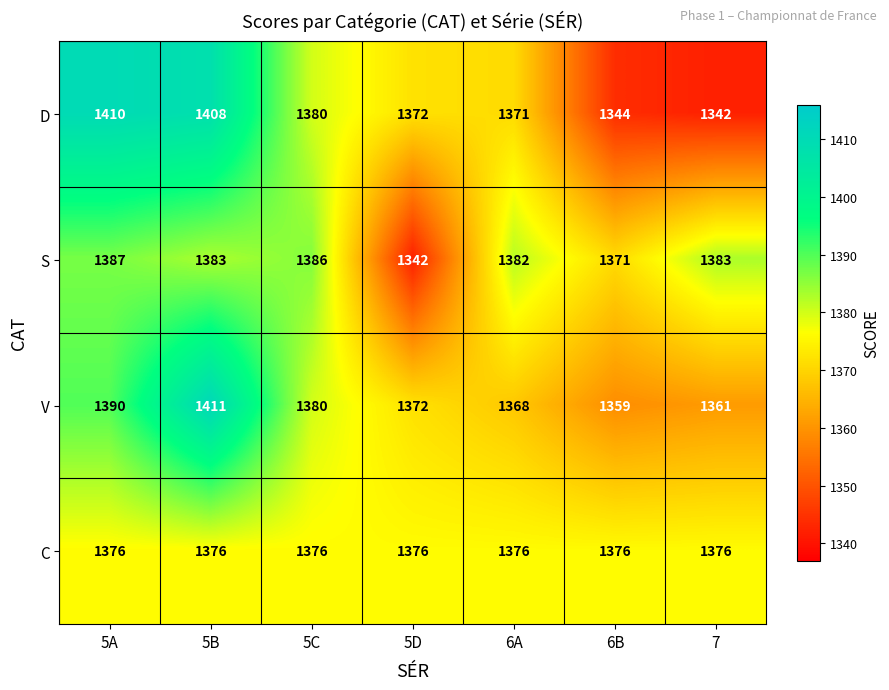

What is the minimum value shown in the chart?

1342